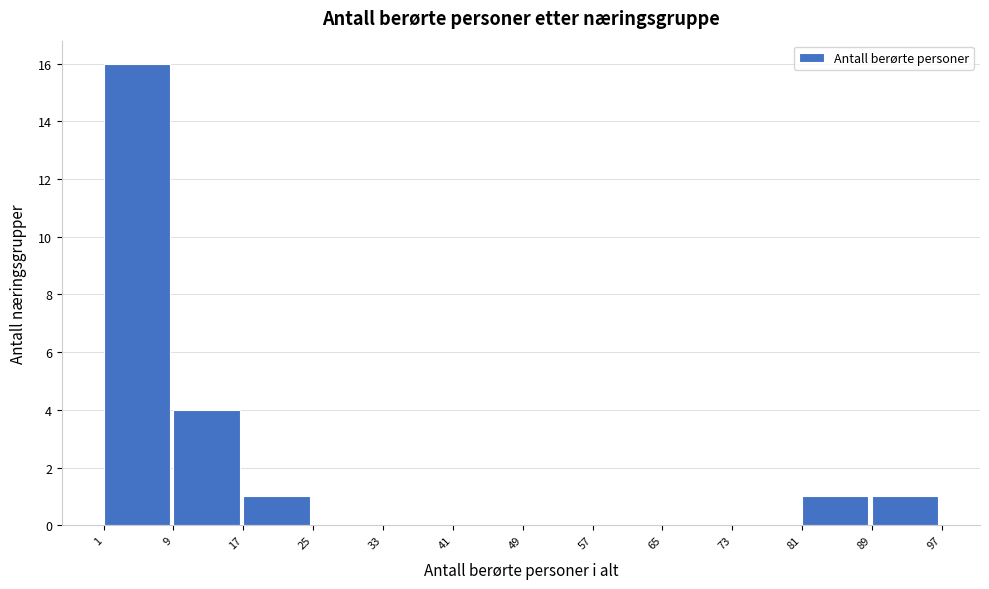

How tall is the bar that spans 89 to 97 on the x-axis? The values are not printed on the chart, so give them approximately, as read against the axis.

1